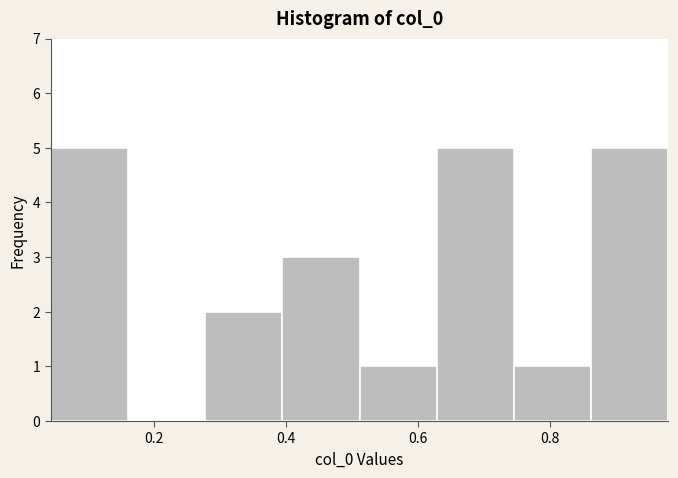

Reading left to right, transcribe this chart: for each bar, give the range it covers on the x-axis and its height. Neither the bar edges nor the heights are printed on the chart, so give them approximately, as read against the axes.

0.04 to 0.16: 5
0.16 to 0.28: 0
0.28 to 0.40: 2
0.40 to 0.52: 3
0.52 to 0.62: 1
0.62 to 0.74: 5
0.74 to 0.86: 1
0.86 to 0.98: 5